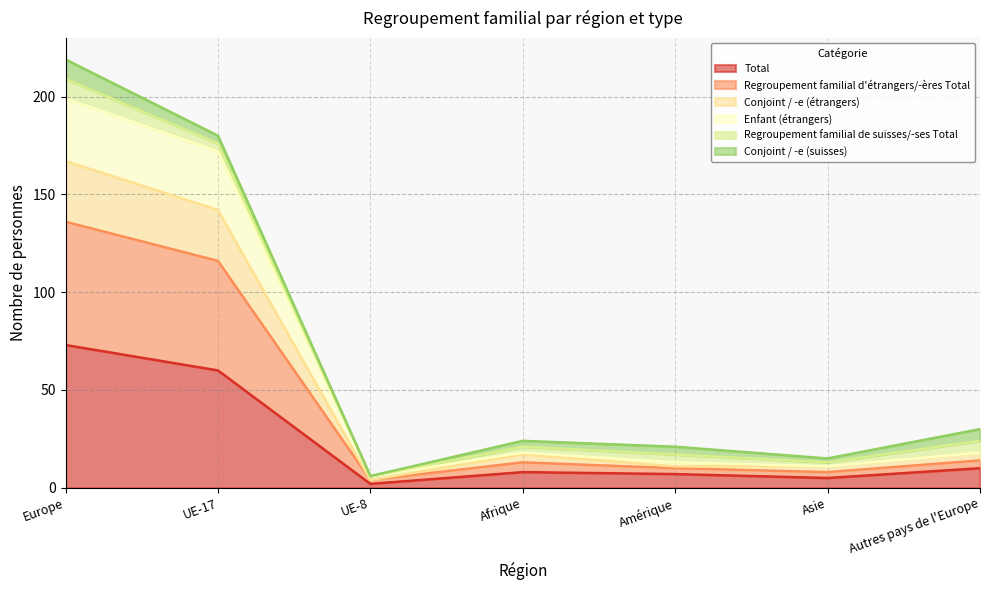

Does the chart display data point markers on the line(s)?

No